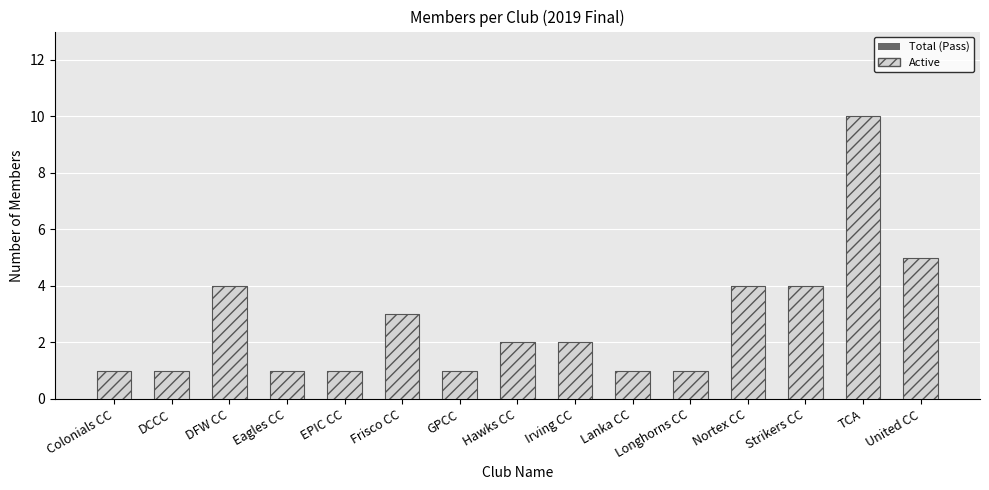

Rank the series by their maximum value, from lowest to highest.

Total (Pass), Active